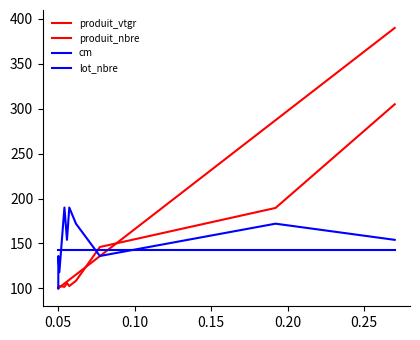

True or false: produit_nbre and lot_nbre intersect in this chart.

True